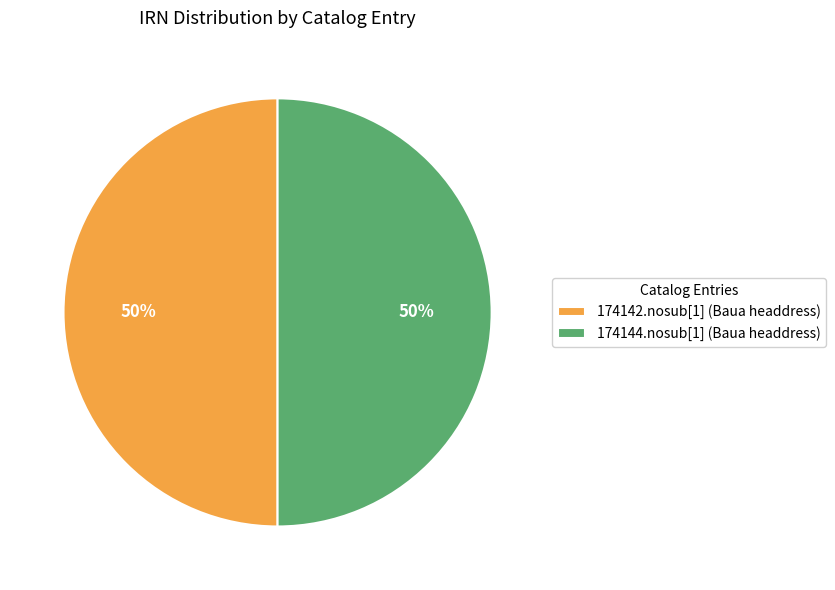

To the nearest percent, what portion does 174144.nosub[1] (Baua headdress) represent?

50%